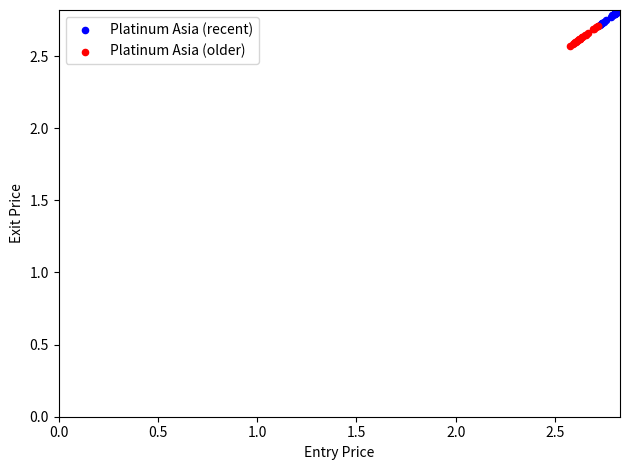

Which series reaches the minimum Y coordinate?

Platinum Asia (older)